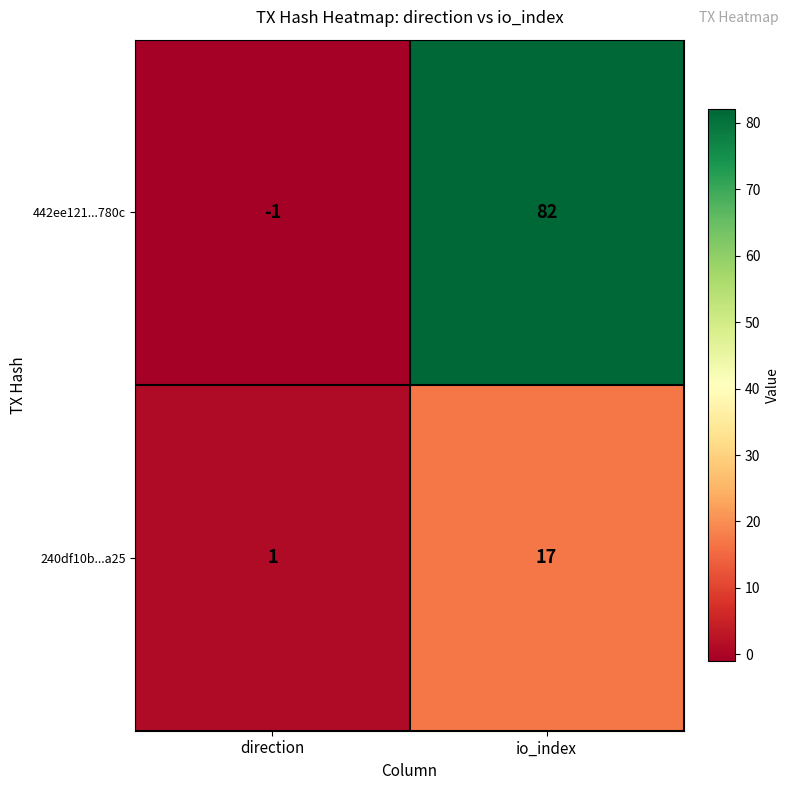

At how many categories does at least one series exceed 50?

1